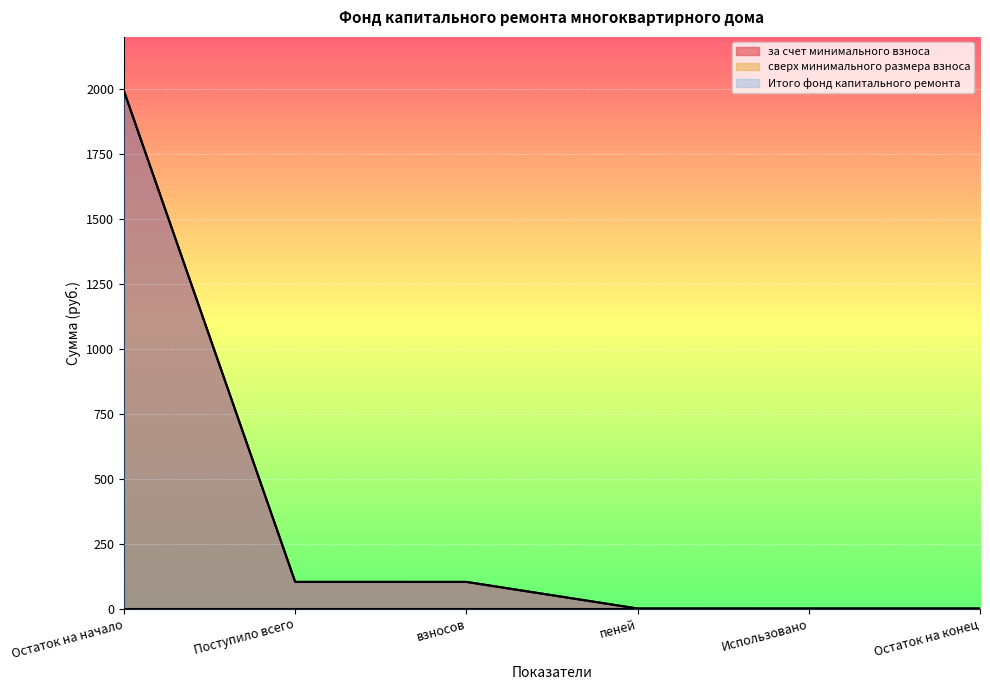

True or false: за счет минимального взноса and Итого фонд капитального ремонта cross at least once.

False